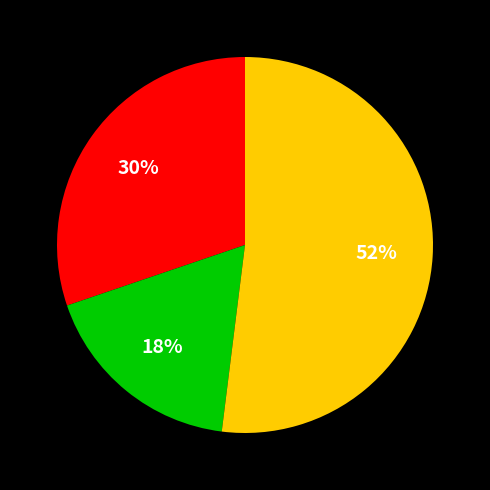

Does any single category account for the majority?

Yes